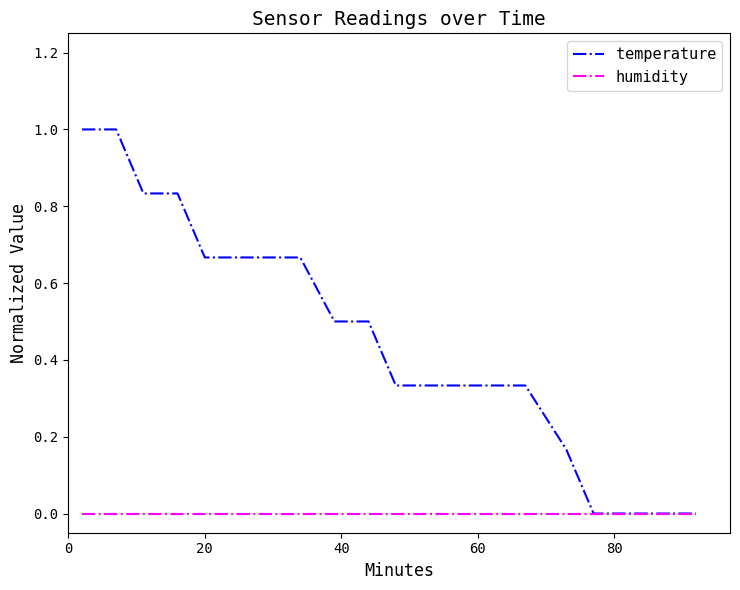

Rank the series by their maximum value, from highest to lowest.

temperature, humidity